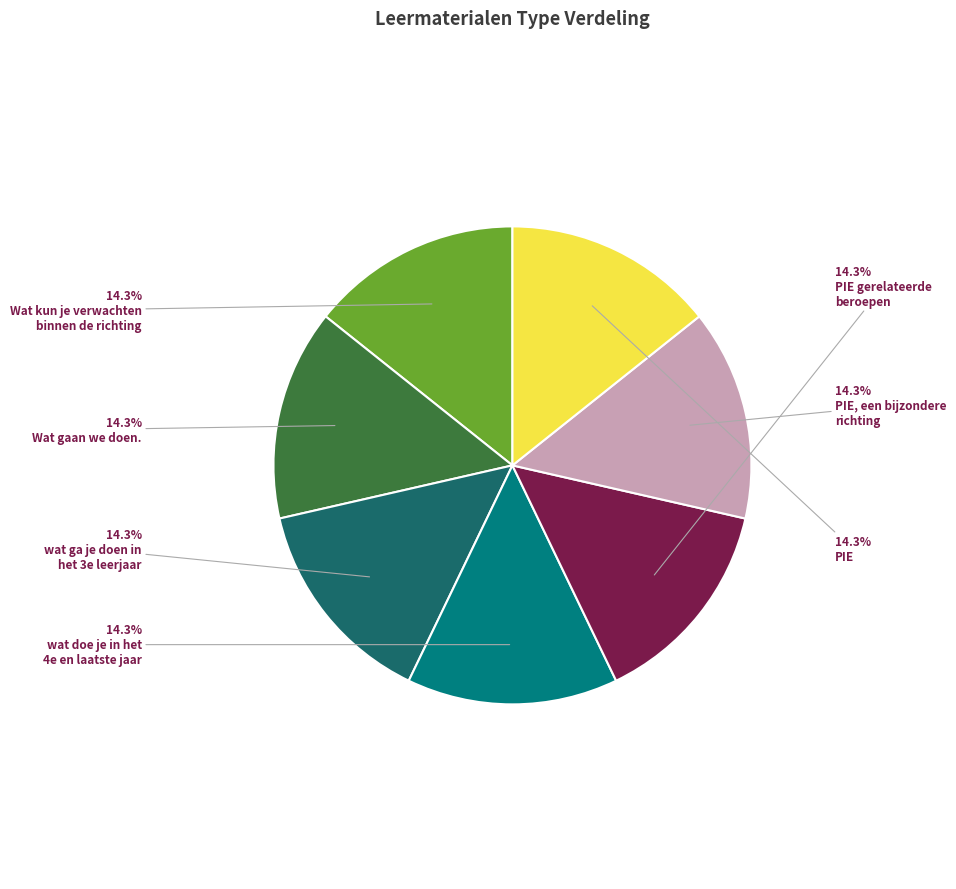

Does any single category account for the majority?

No